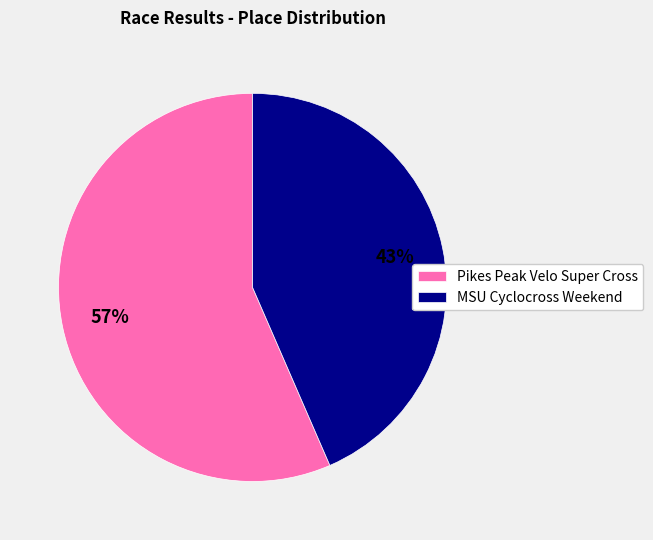

Which slice is the largest?

Pikes Peak Velo Super Cross